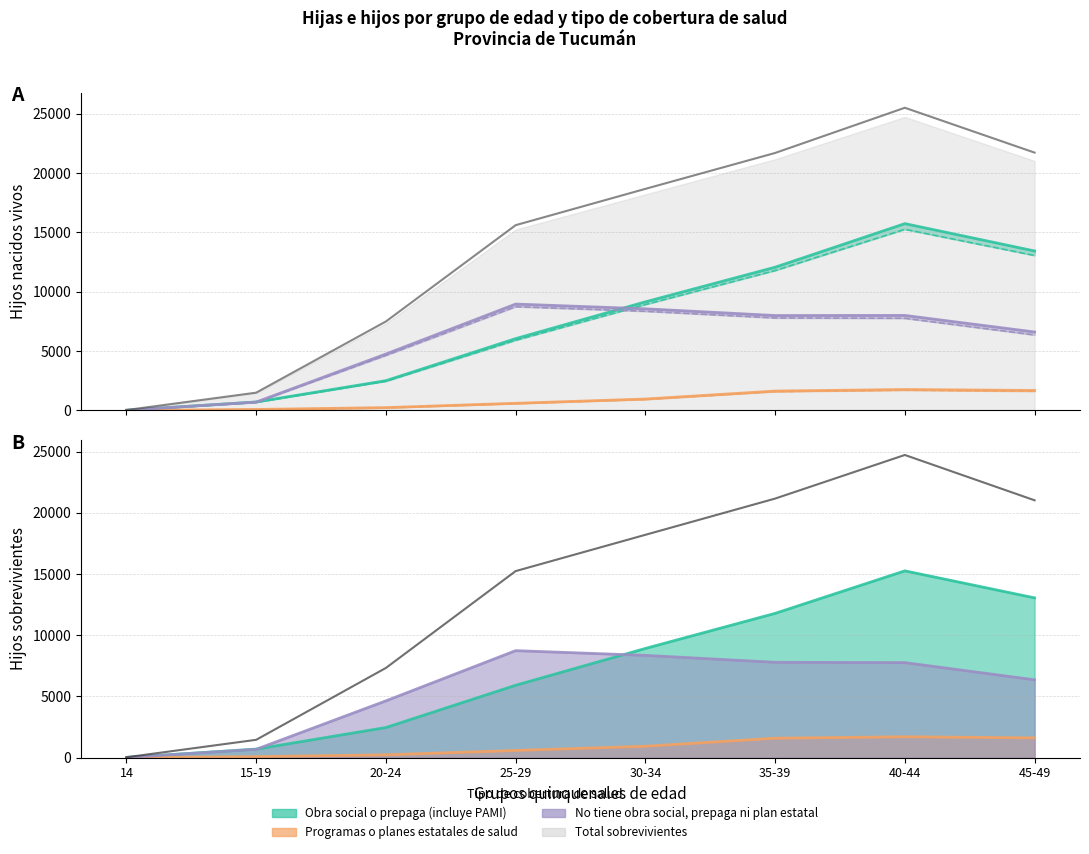

What is the minimum value for No tiene obra social, prepaga ni plan estatal?

11